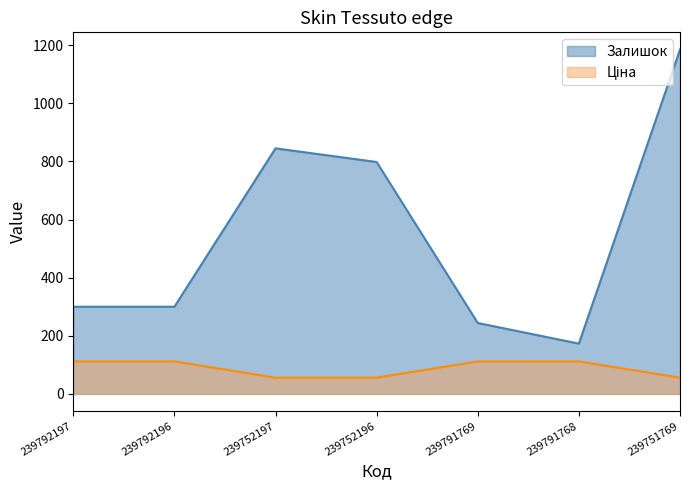

Which series has the widest spread of values?

Залишок